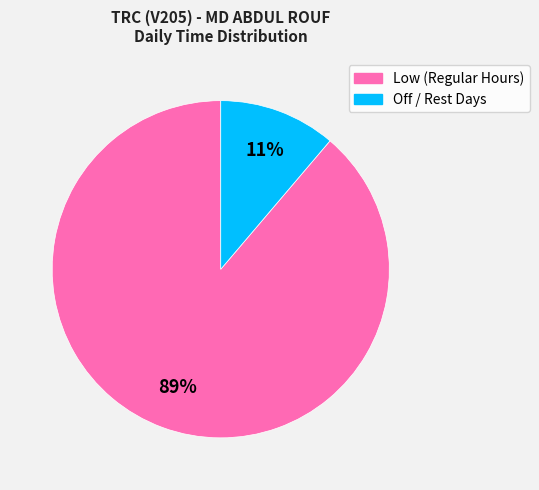

Count the number of slices in the pie.

2